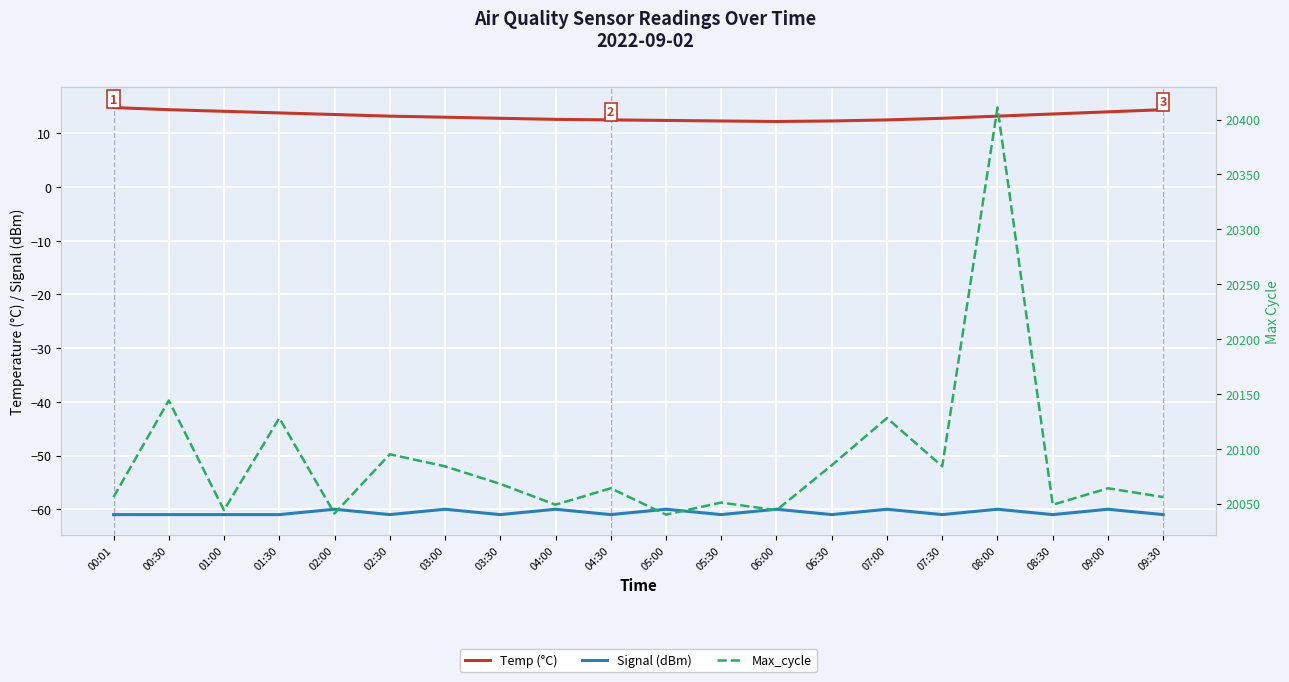

At which category does the chart reach its minimum across all series?

00:01